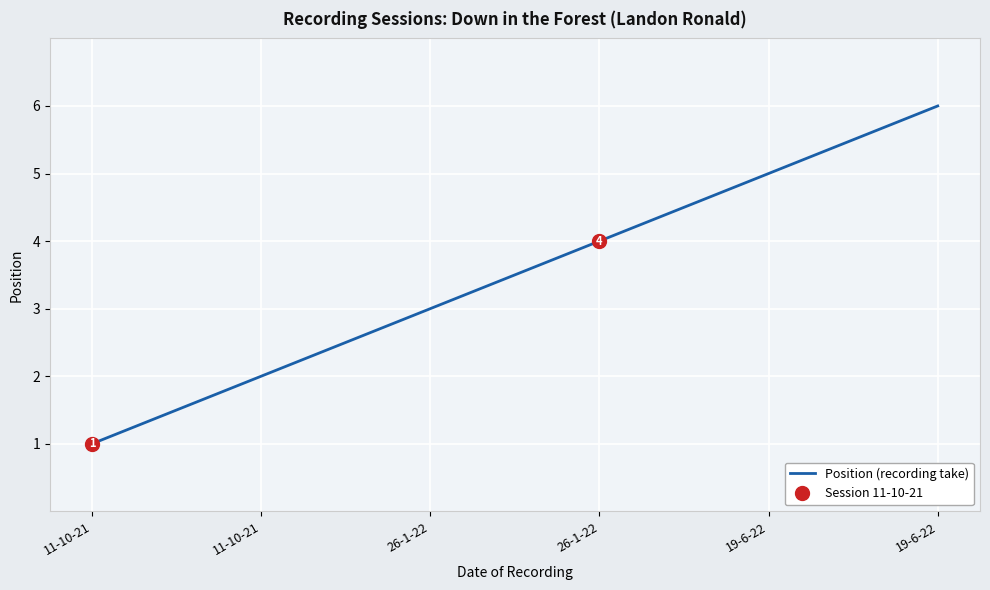

How many values are below 4?

3